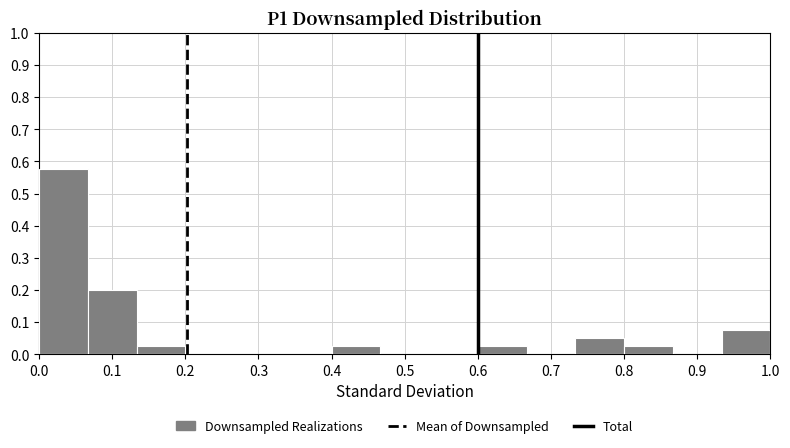

Which range on the x-axis has the tallest bar?

0.00 to 0.07